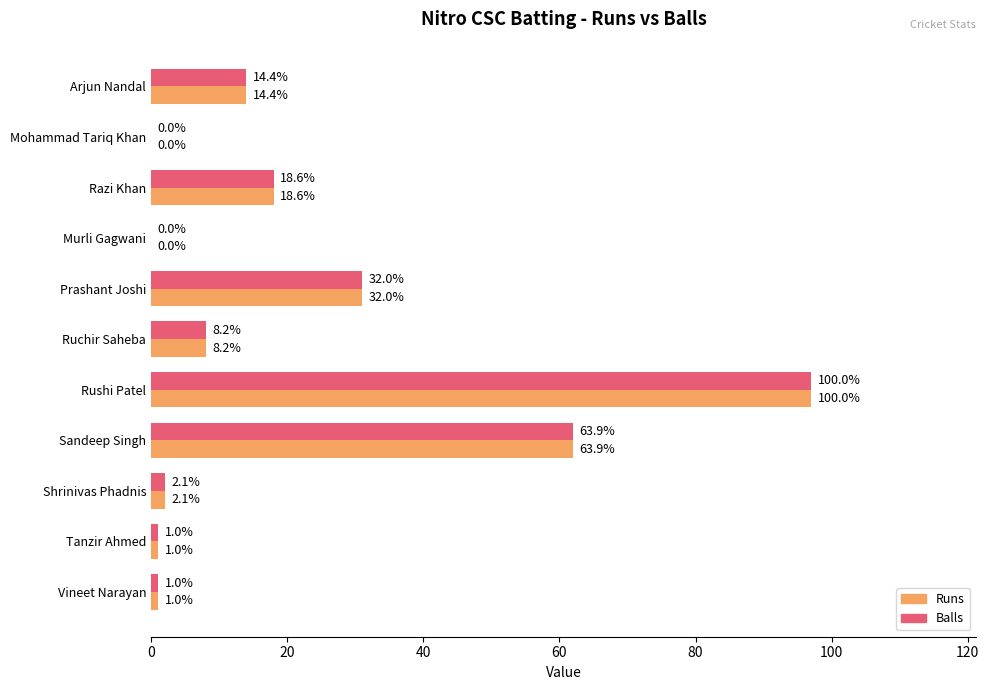

What are all the series names shown in the legend?

Runs, Balls